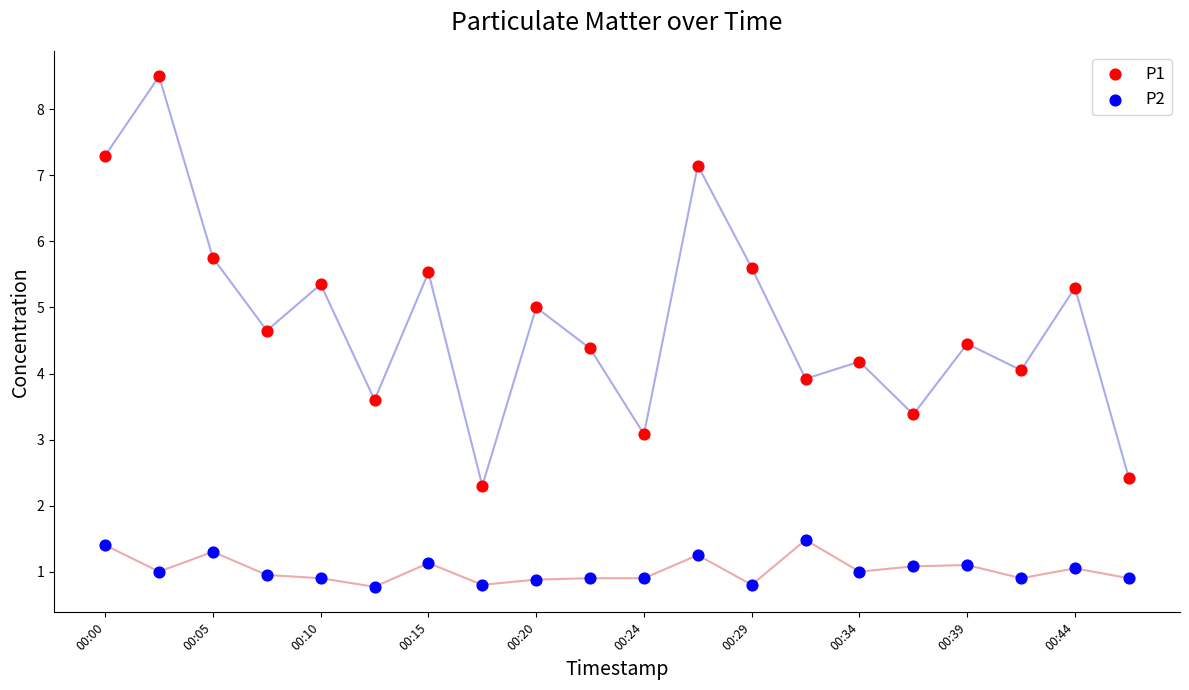

Across all data points, what is the range of Y values (max minus min)?

7.7